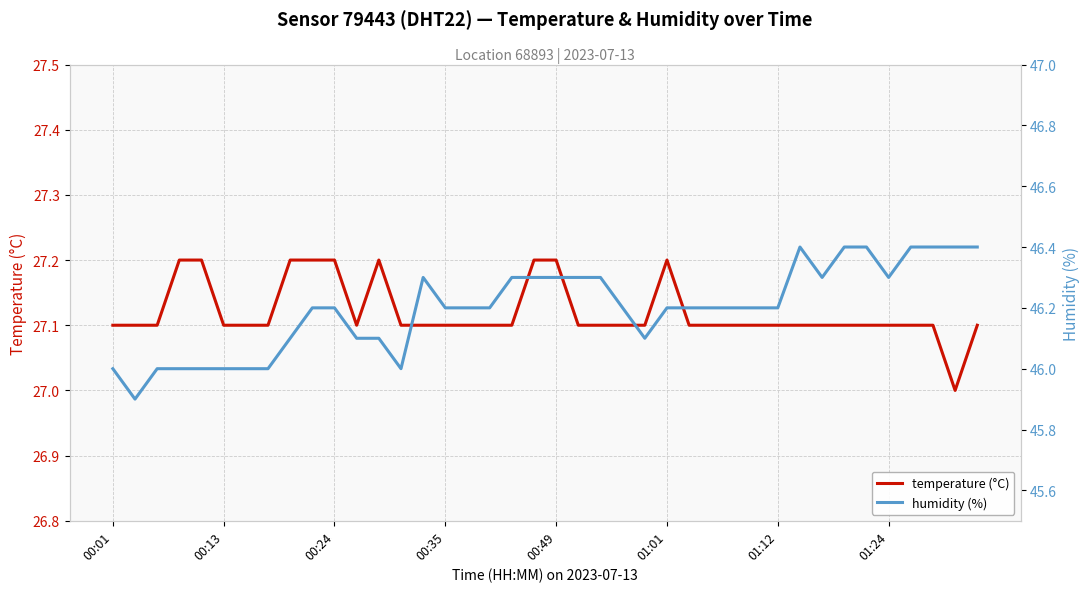

Which series has the largest range (max minus min)?

humidity (%)